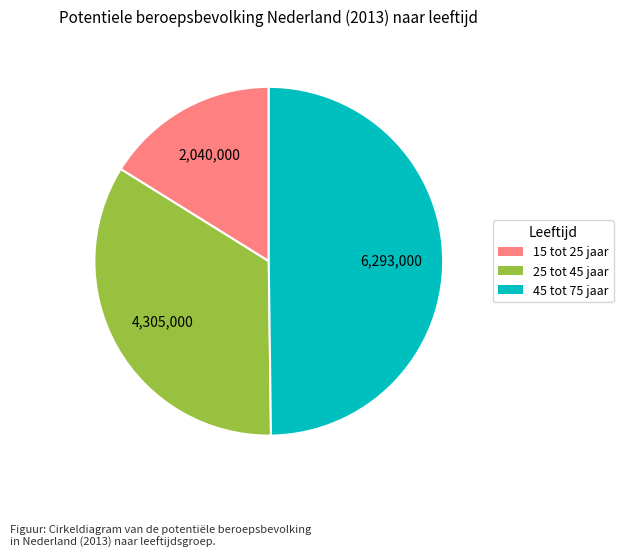

Count the number of slices in the pie.

3